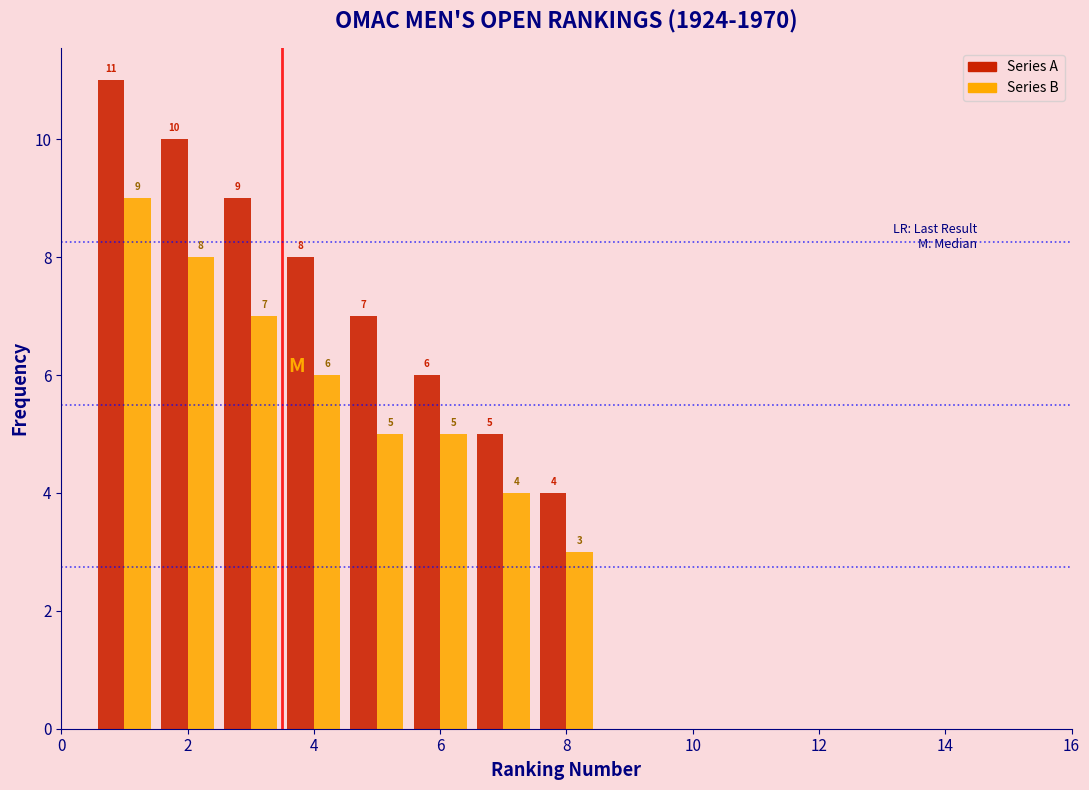

In the Series A series, which range on the x-axis has the tallest bar?

0.5 to 1.5